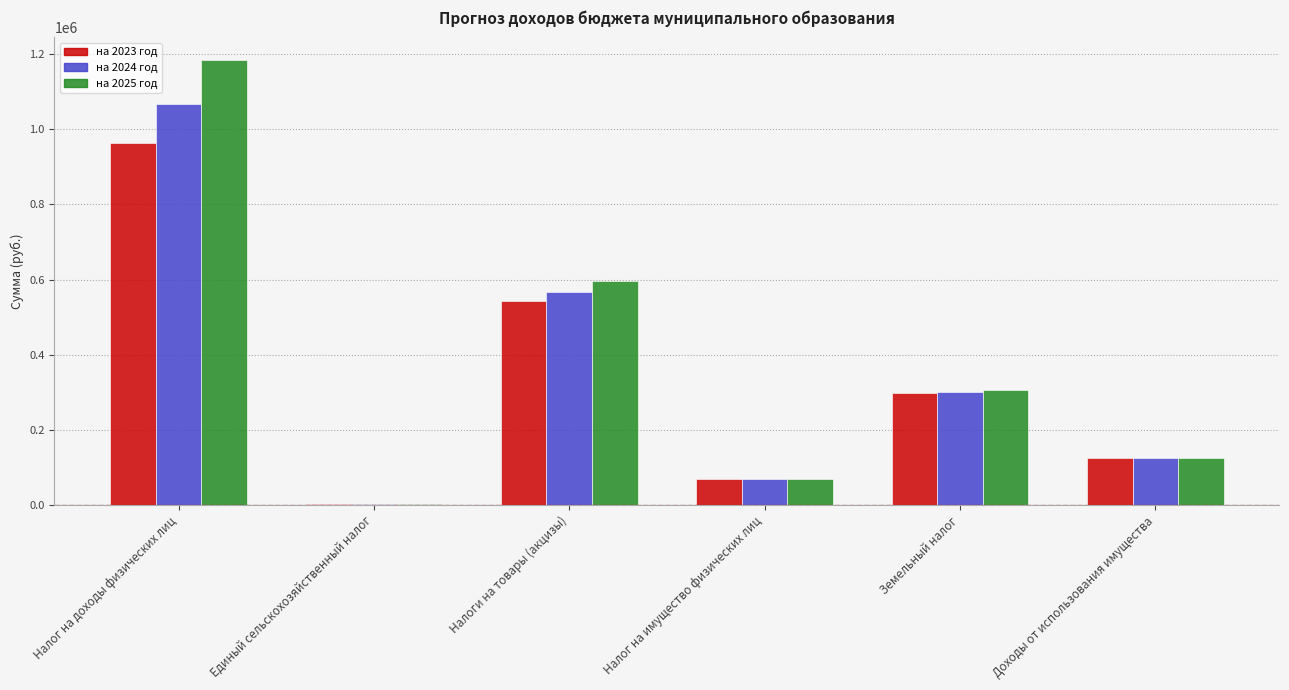

What are all the series names shown in the legend?

на 2023 год, на 2024 год, на 2025 год